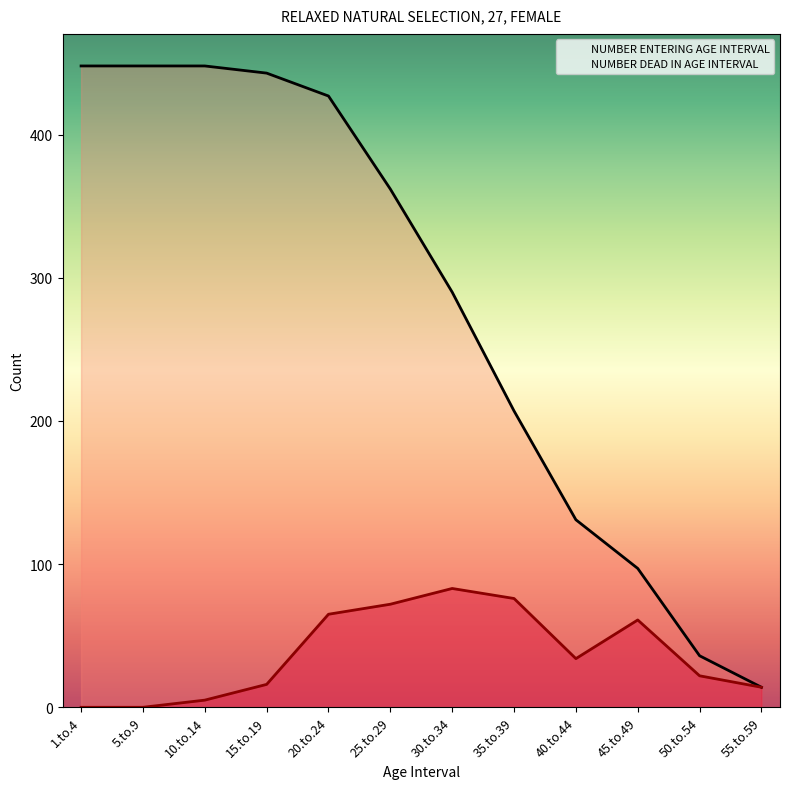

What is the label of the 5th point from the left?

20.to.24